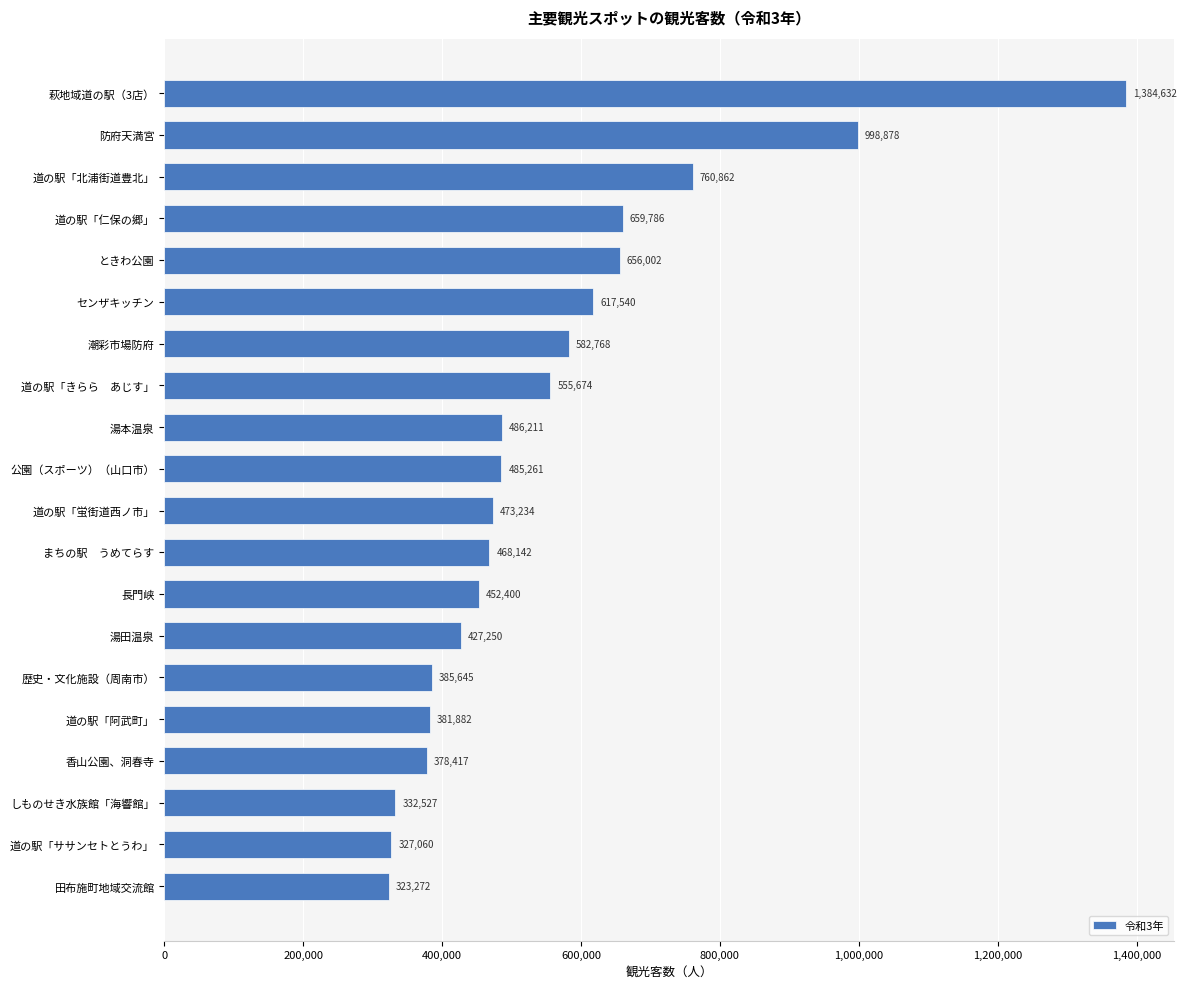

Does the chart contain stacked bars?

No